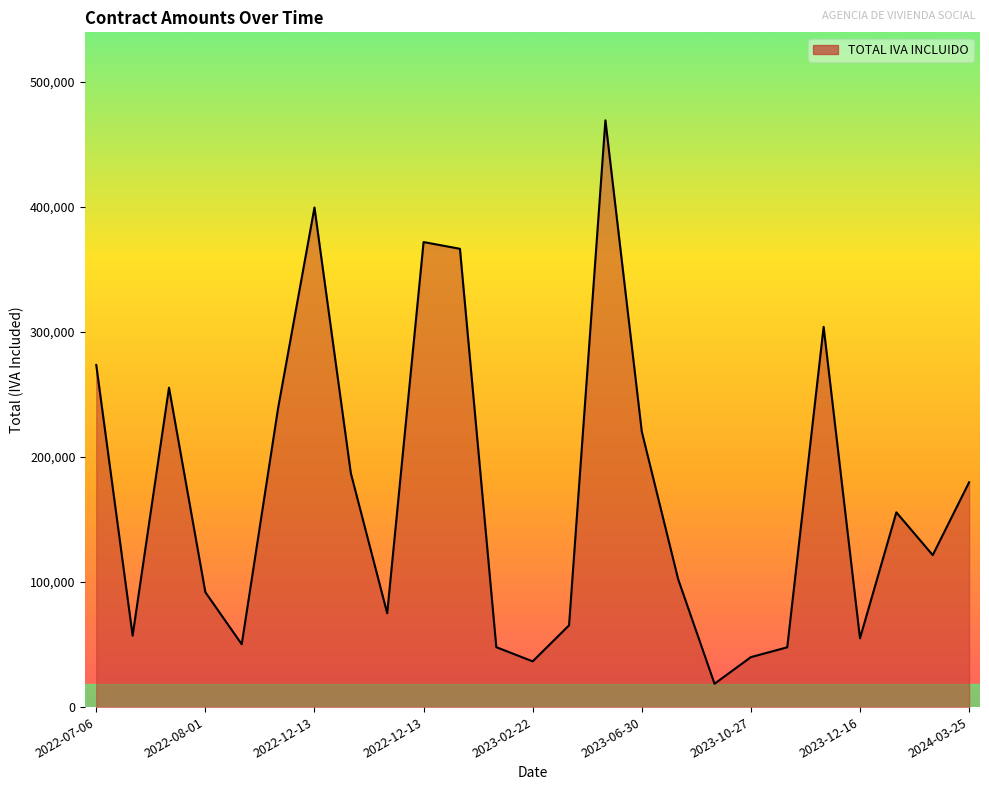

What is the minimum value shown in the chart?

18661.6